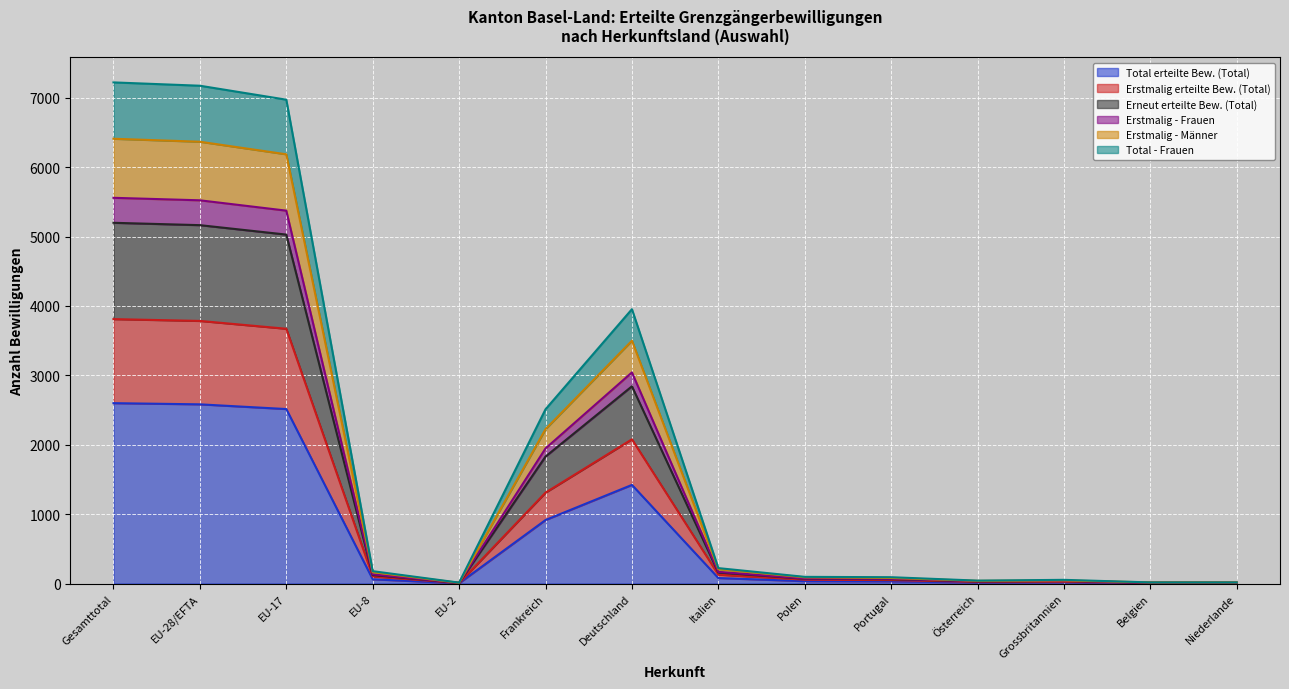

True or false: Total erteilte Bew. (Total) has a value of 1936 at Deutschland.

False